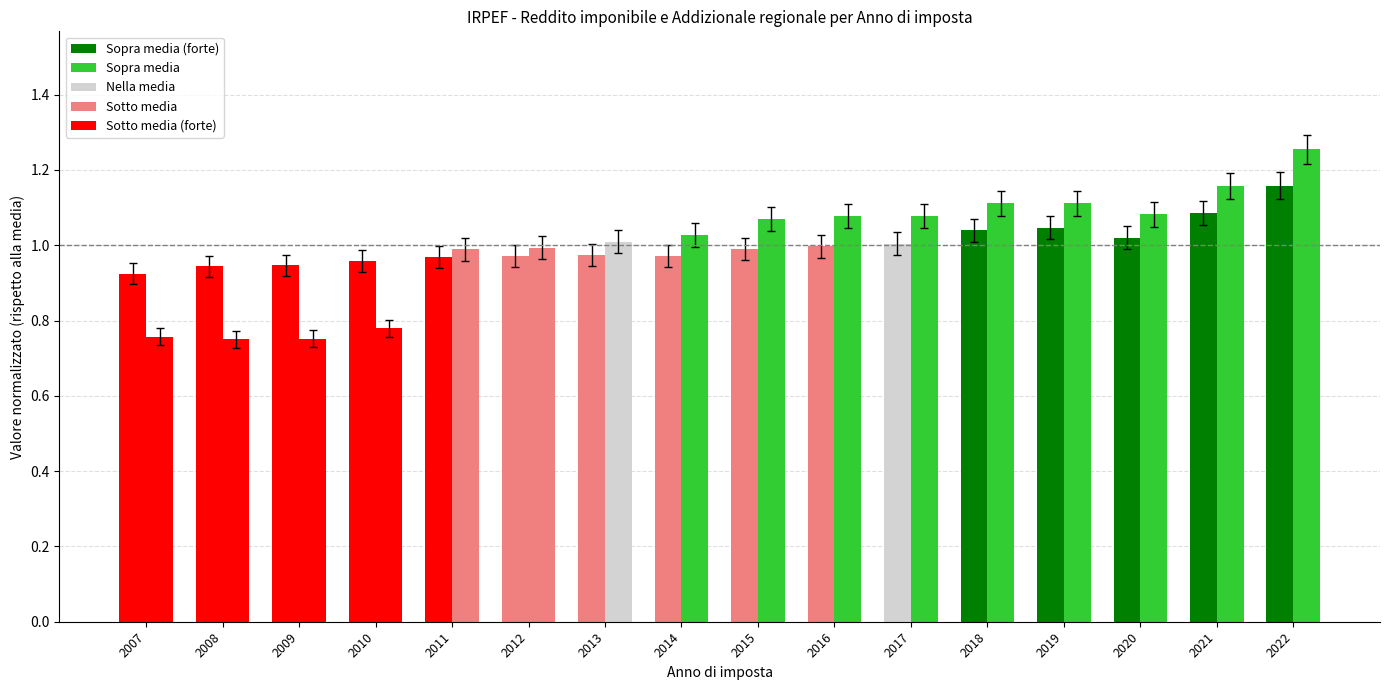

How many groups of bars are there?

16